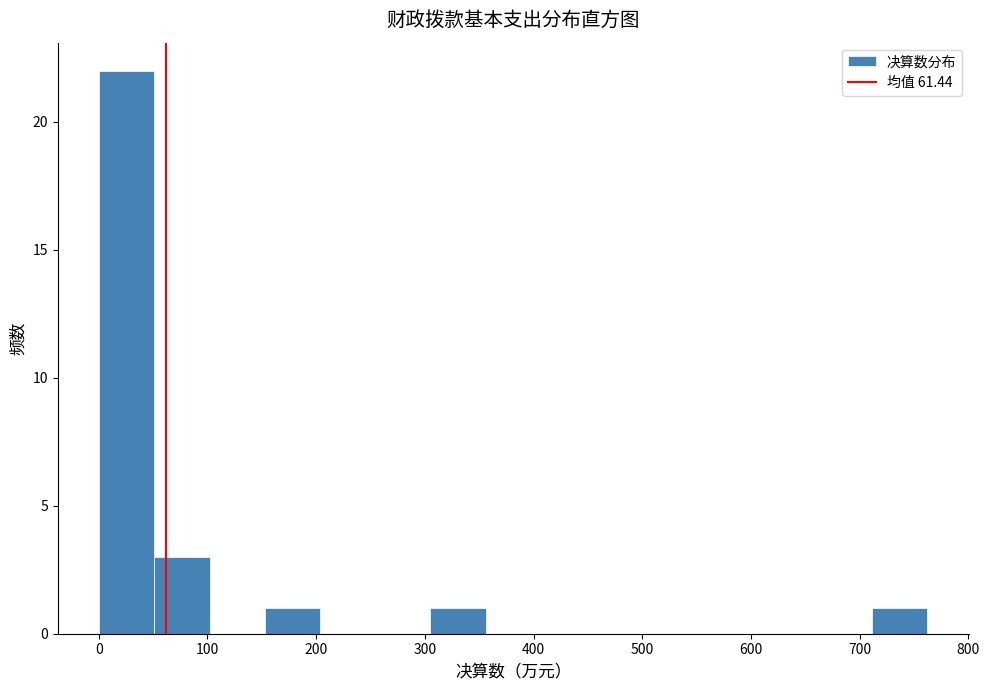

Which range on the x-axis has the tallest bar?

0 to 50